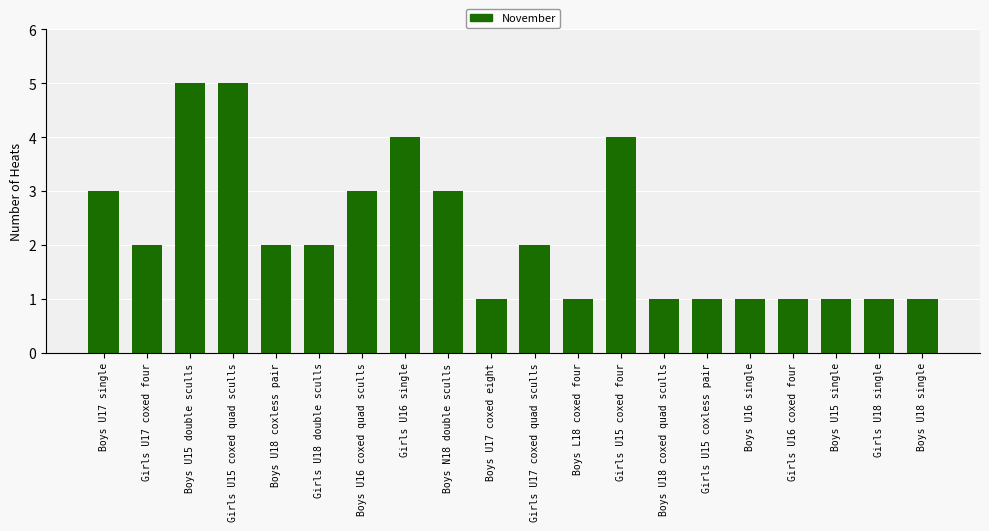

What is the difference between the maximum and minimum values?

4